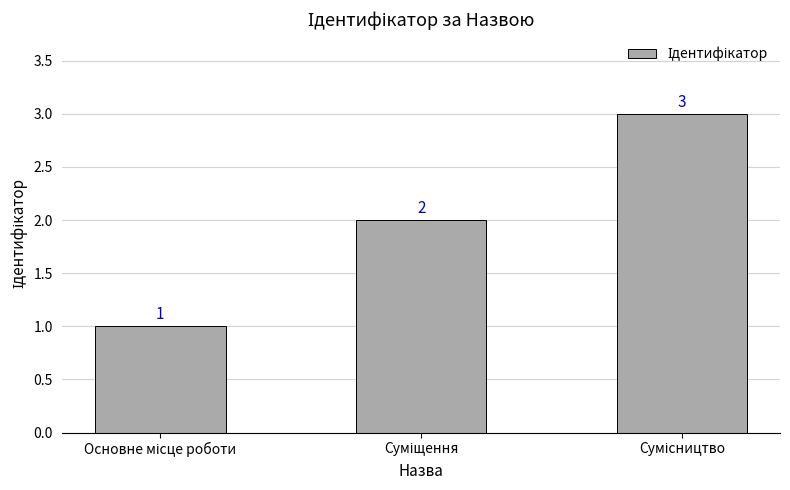

What is the value of the 3rd bar from the left?

3